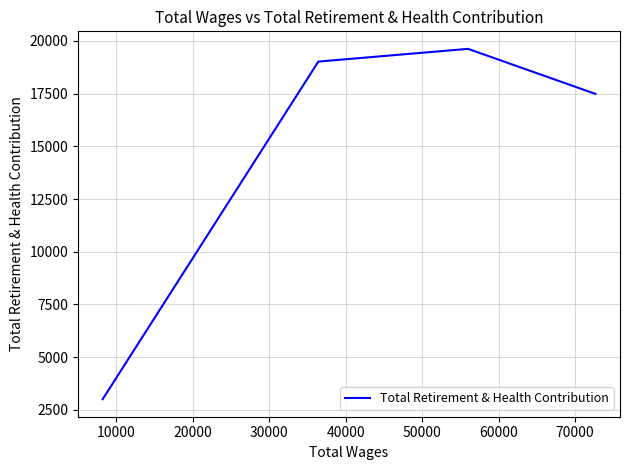

What is the smallest value displayed?

3007